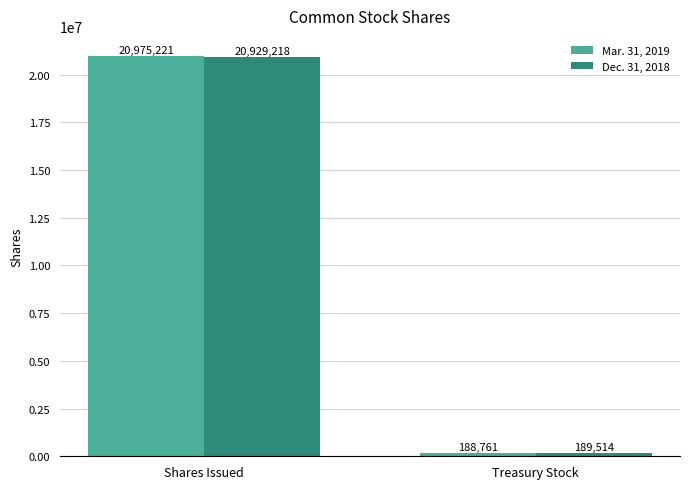

Count the number of data series in this chart.

2